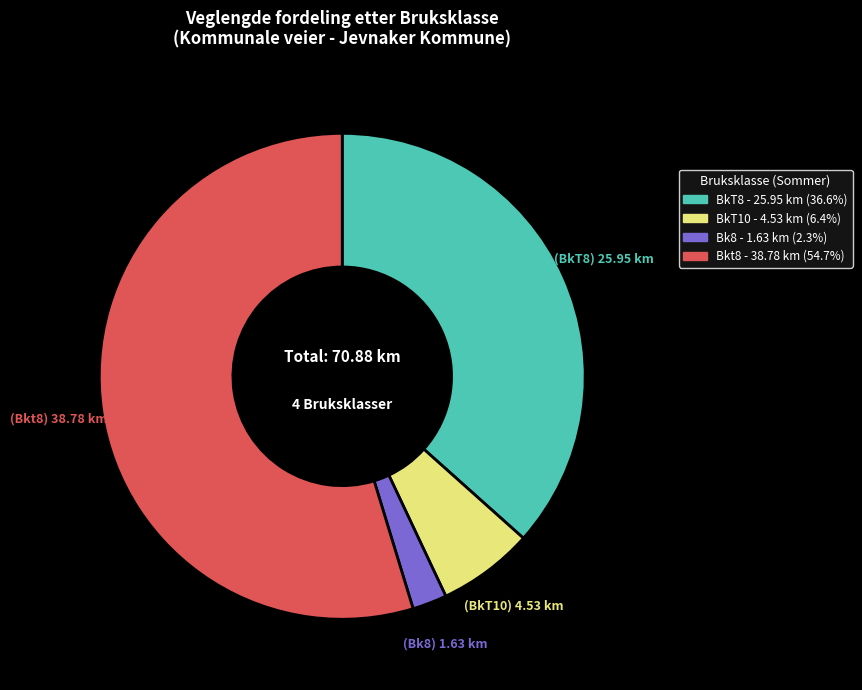

Count the number of slices in the pie.

4